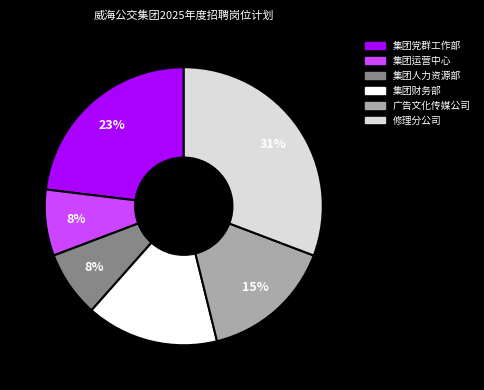

How many slices are in this pie chart?

6